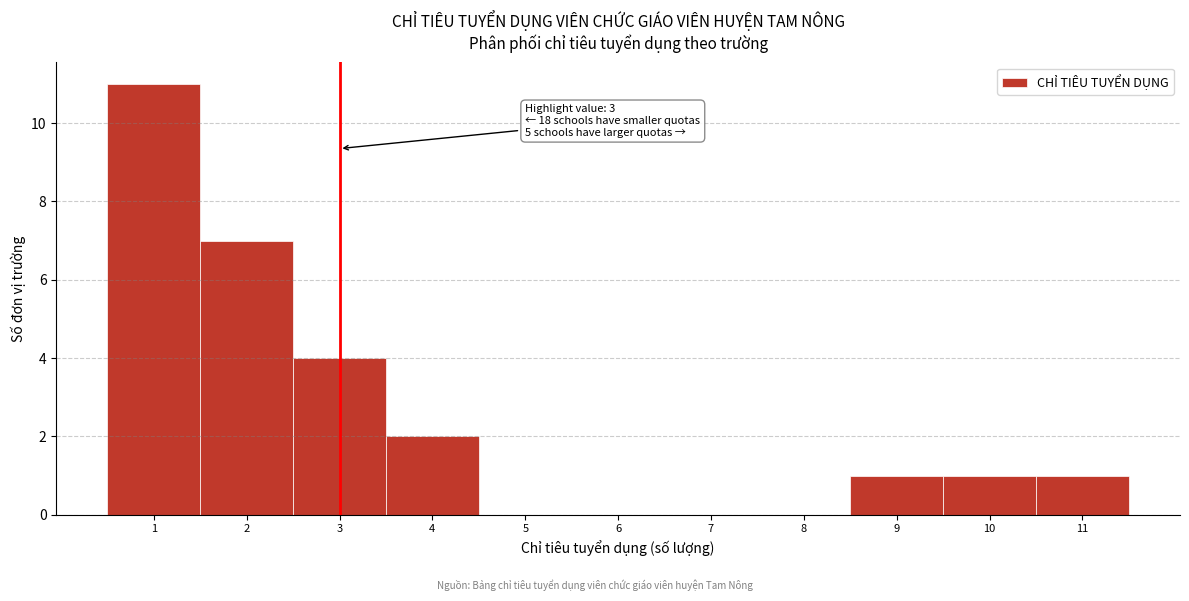

Over which range of the x-axis is the bar tallest?

0.5 to 1.5